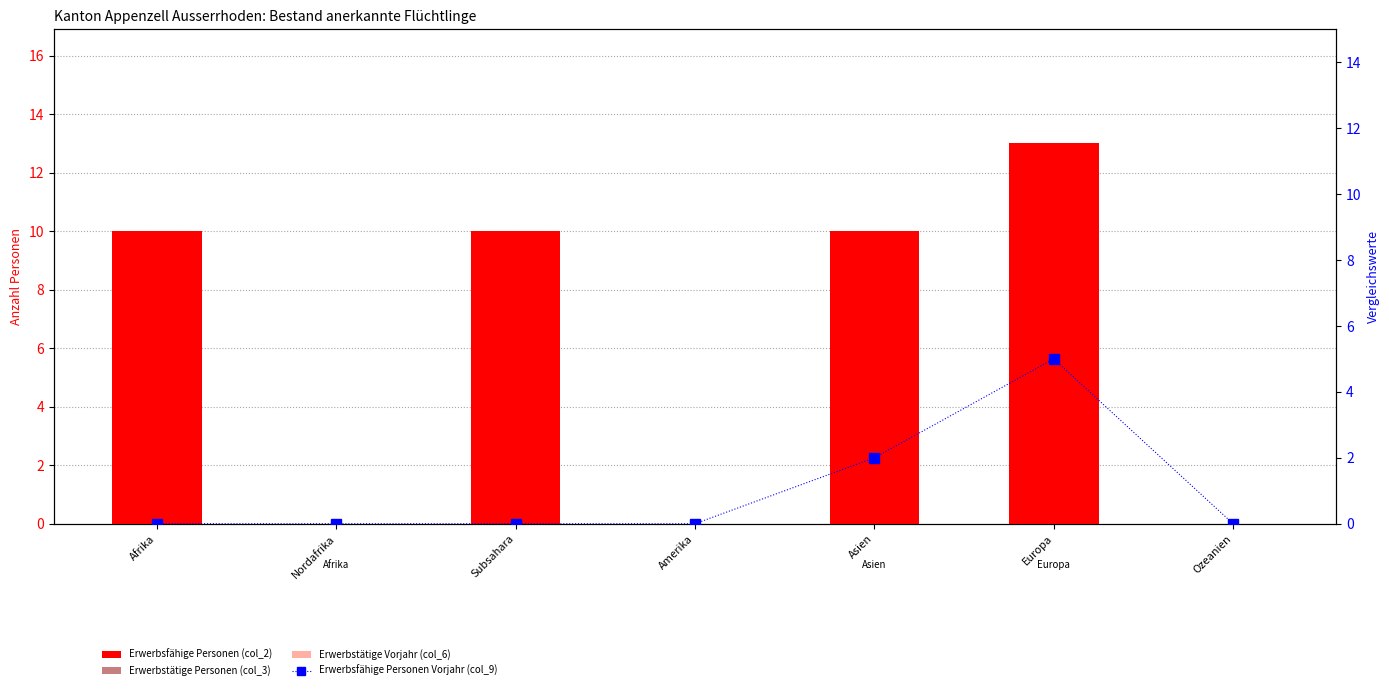

Reading right to left, list all the values displayed in this chart.

Erwerbsfähige Personen (col_2): Ozeanien=0	Europa=13	Asien=10	Amerika=0	Subsahara=10	Nordafrika=0	Afrika=10
Erwerbstätige Personen (col_3): Ozeanien=0	Europa=3	Asien=4	Amerika=0	Subsahara=5	Nordafrika=0	Afrika=5
Erwerbstätige Vorjahr (col_6): Ozeanien=0	Europa=3	Asien=3	Amerika=0	Subsahara=5	Nordafrika=0	Afrika=5
Erwerbsfähige Personen Vorjahr (col_9): Ozeanien=0	Europa=5	Asien=2	Amerika=0	Subsahara=0	Nordafrika=0	Afrika=0